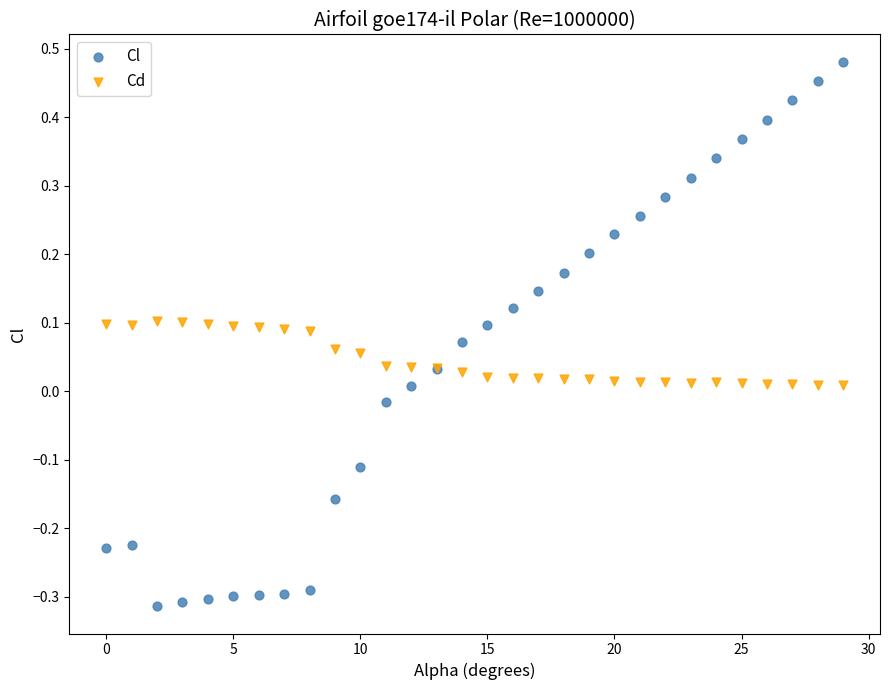

Which series contains the highest Y value?

Cl